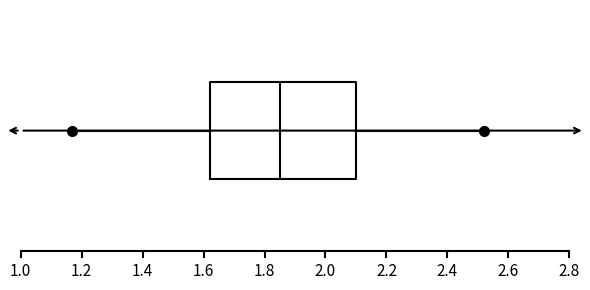

Transcribe this box plot: give where the median line is, the range the box spans, and where the two whiskers end, as read against the x-axis. The values are not printed on the chart, so give them approximately, as read against the axis.

median 1.86, box 1.62 to 2.10, whiskers 1.18 to 2.52